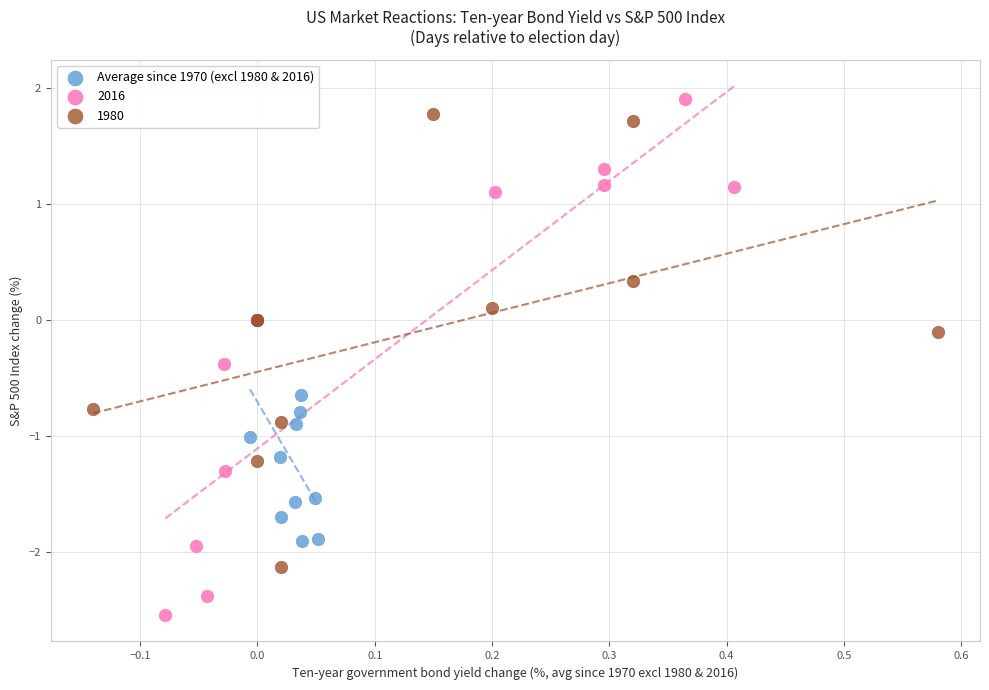

Which series has the widest spread of Y values?

2016